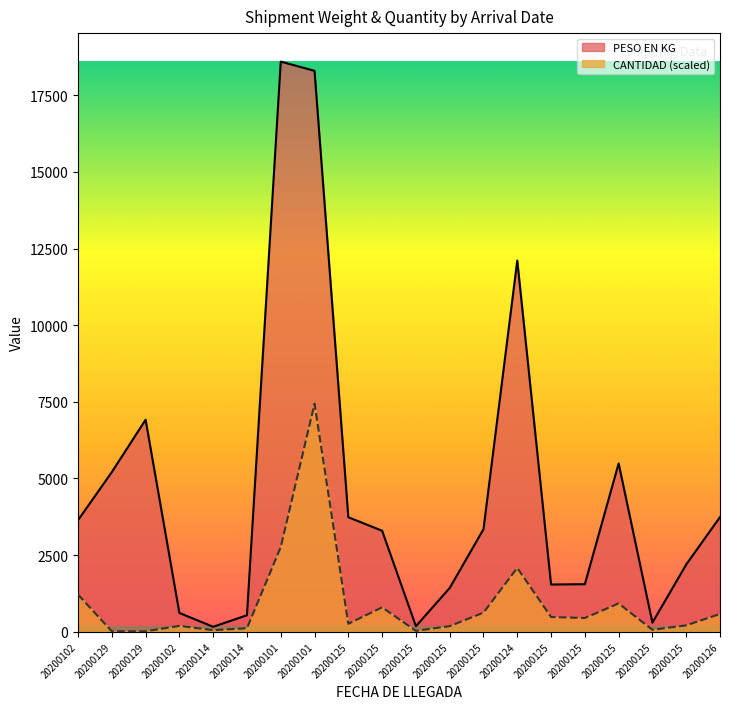

What is the label of the 6th point from the right?

20200125